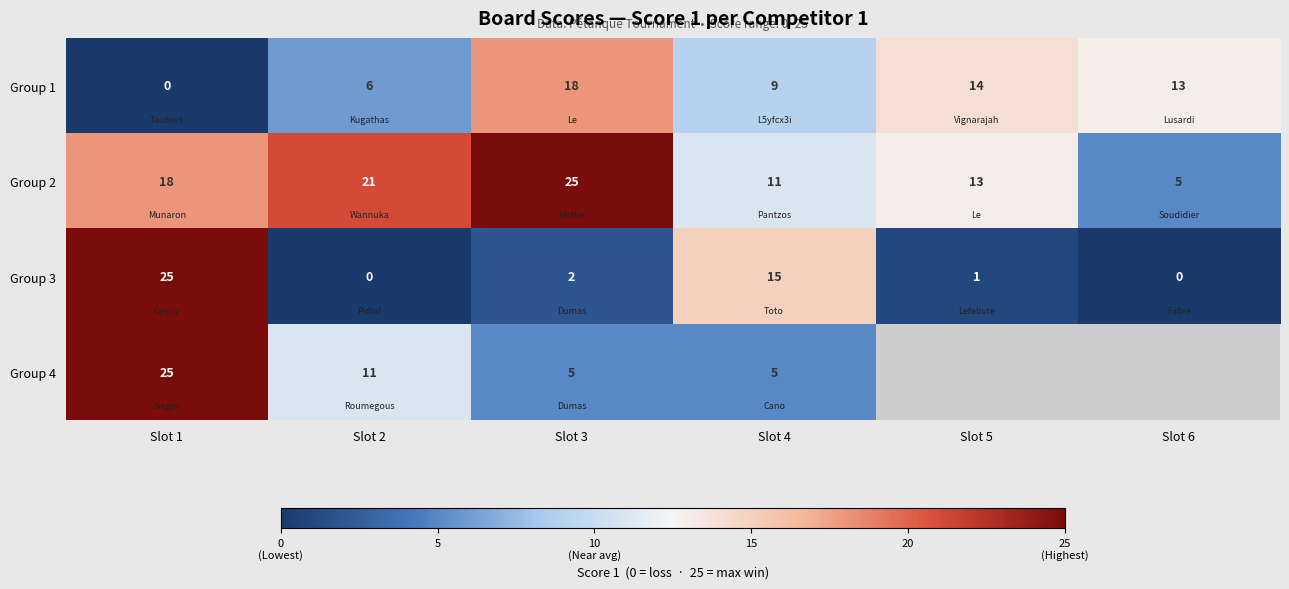

At which label is Group 1 closest to 9?

Slot 4